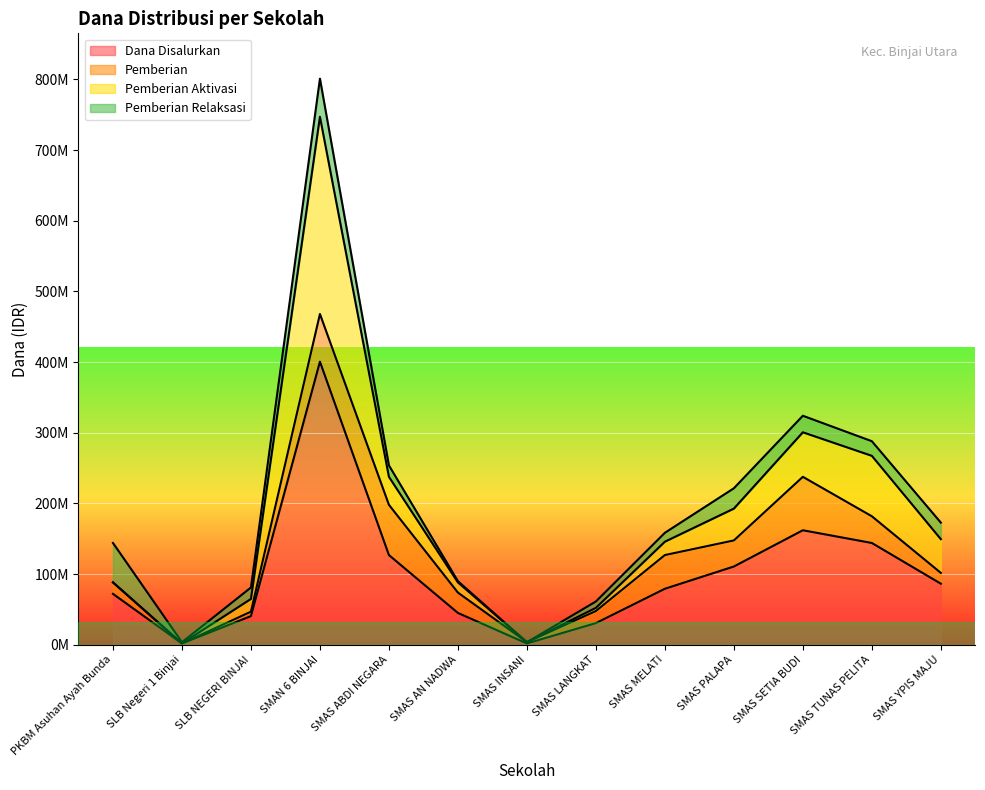

What is the difference between the highest and lowest values at SMAS INSANI?

1800000